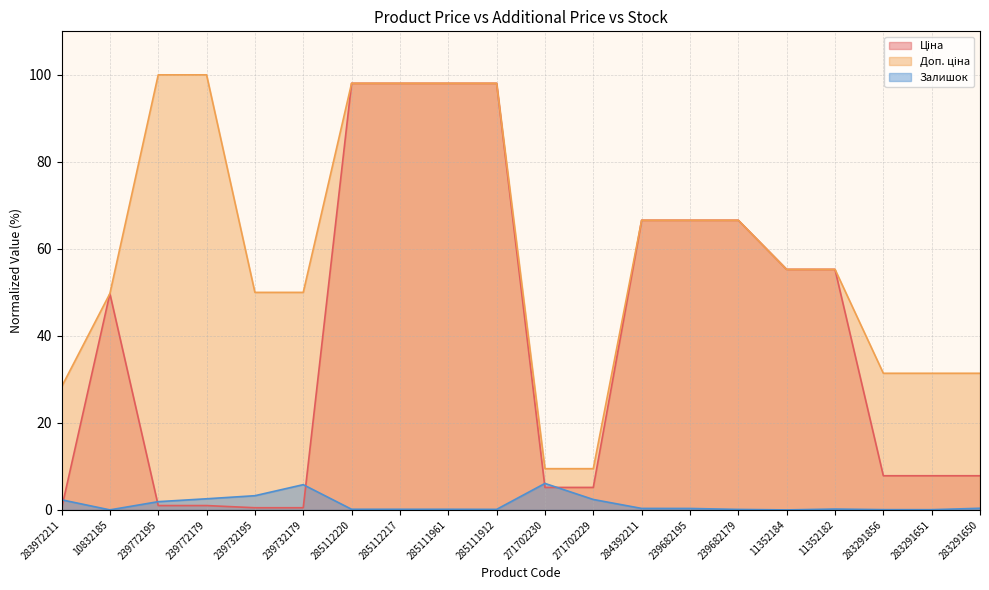

What is the spread (max minus min) of values at 285112220?

97.9